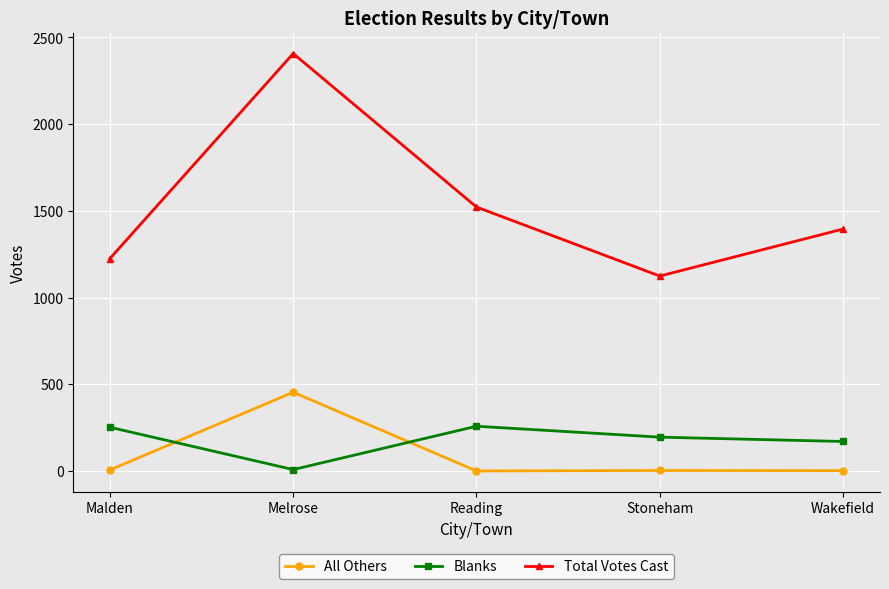

At which label does Total Votes Cast reach its peak?

Melrose